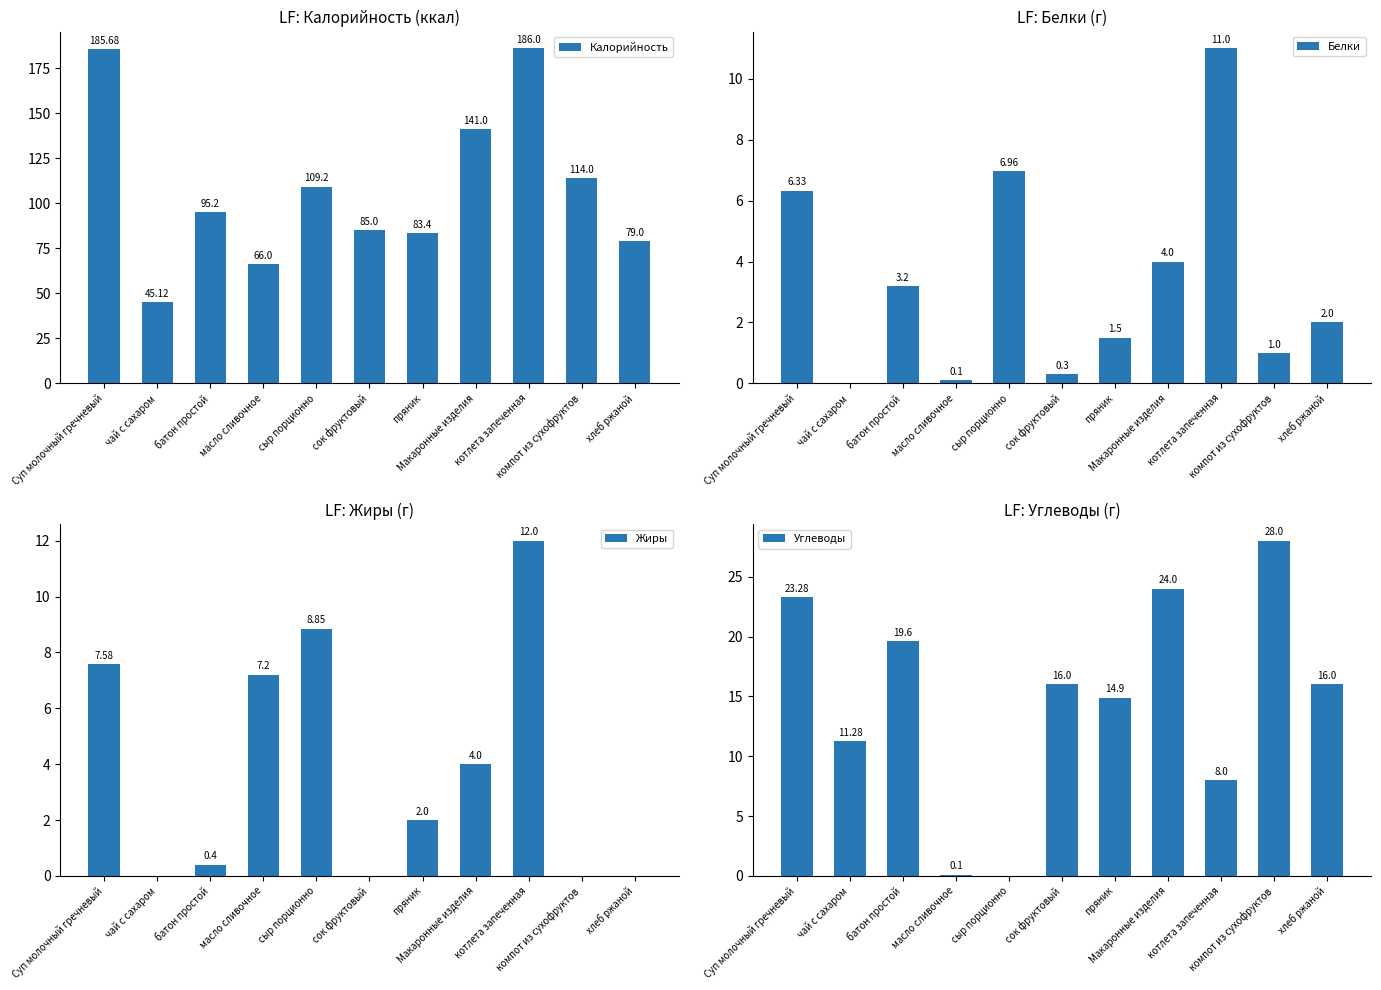

What is the difference between the highest and lowest values at пряник?

81.9